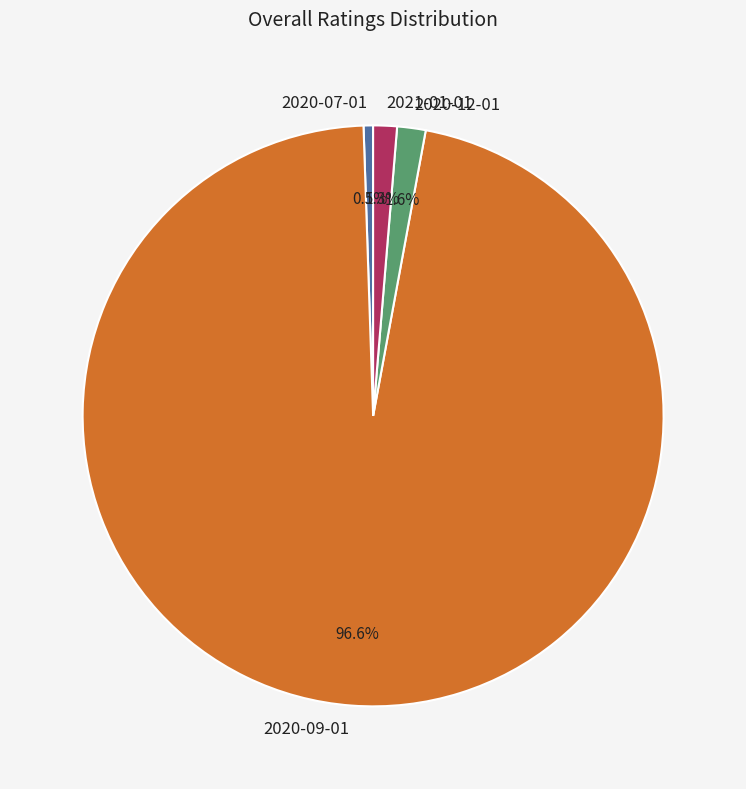

Is 2020-09-01 the majority of the pie?

Yes